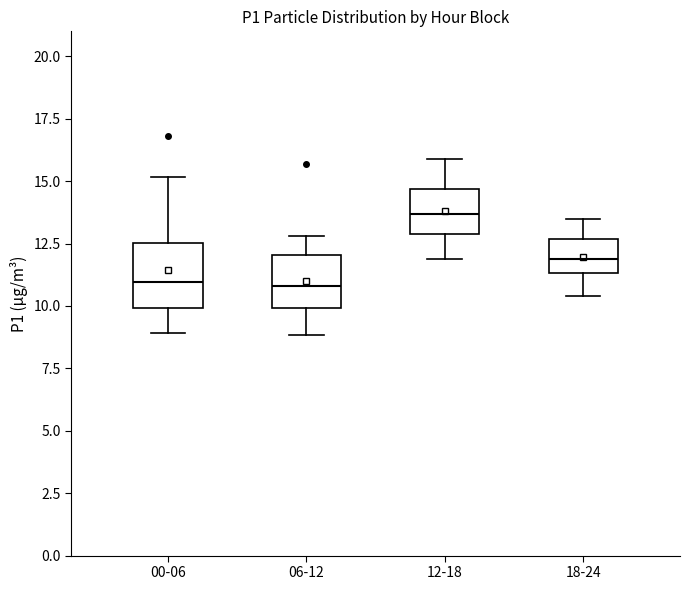

Reading left to right, read every box against the y-axis: the position of its median line, the range the box covers, and the ends of its whiskers. The values are not printed on the chart, so give them approximately, as read against the axis.

00-06: median 11.0, box 10.0 to 12.5, whiskers 9.0 to 15.0
06-12: median 11.0, box 10.0 to 12.0, whiskers 9.0 to 13.0
12-18: median 13.5, box 13.0 to 14.5, whiskers 12.0 to 16.0
18-24: median 12.0, box 11.5 to 12.5, whiskers 10.5 to 13.5